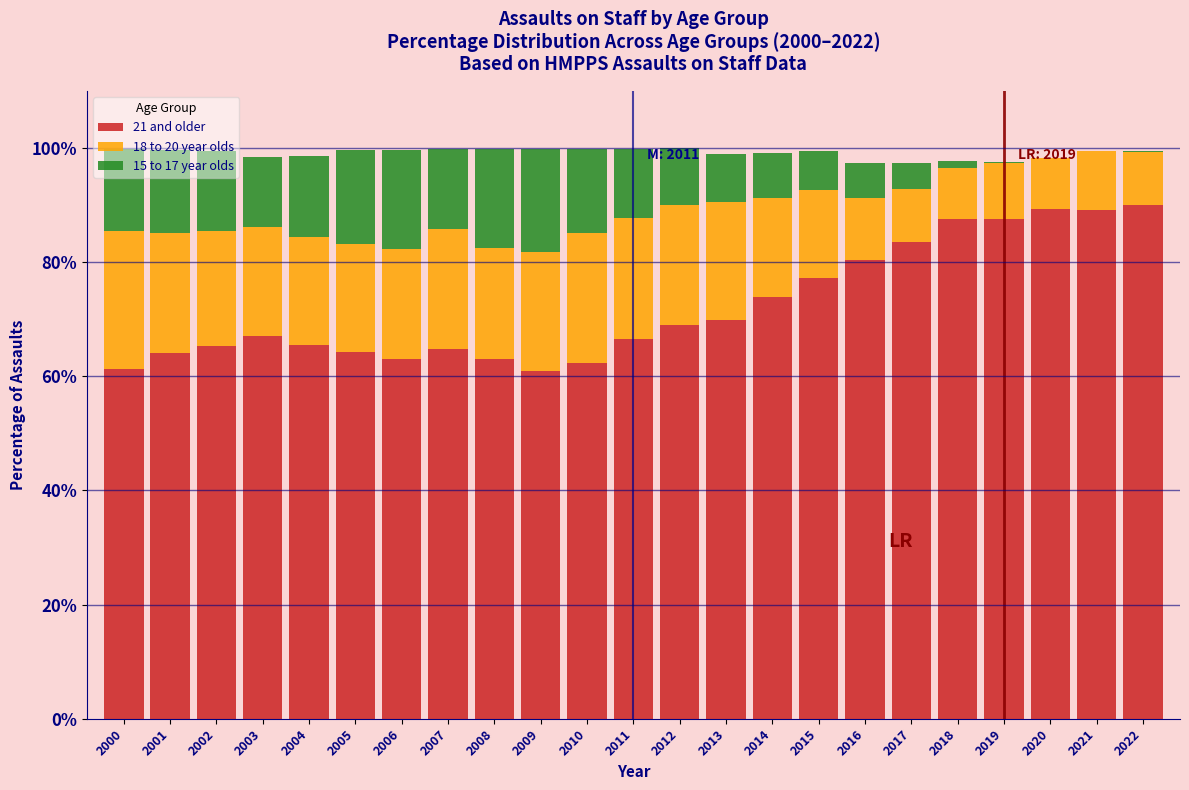

Is it true that 21 and older equals 38.3 at 2006?

False